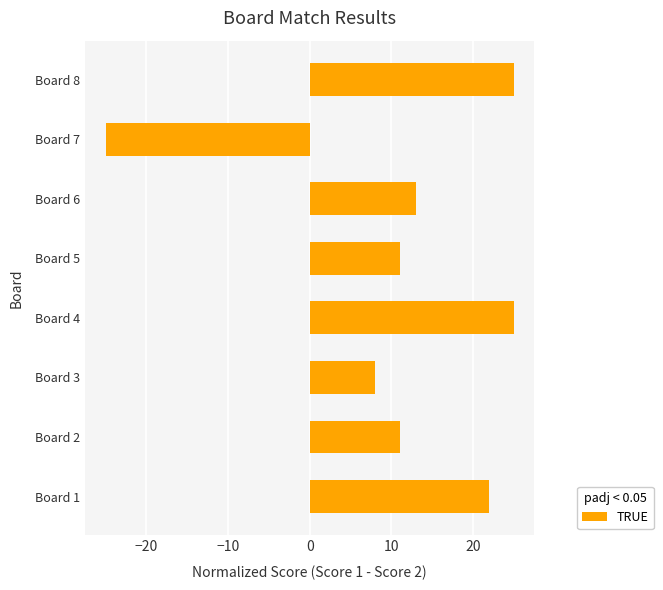

What is the greatest value displayed?

25